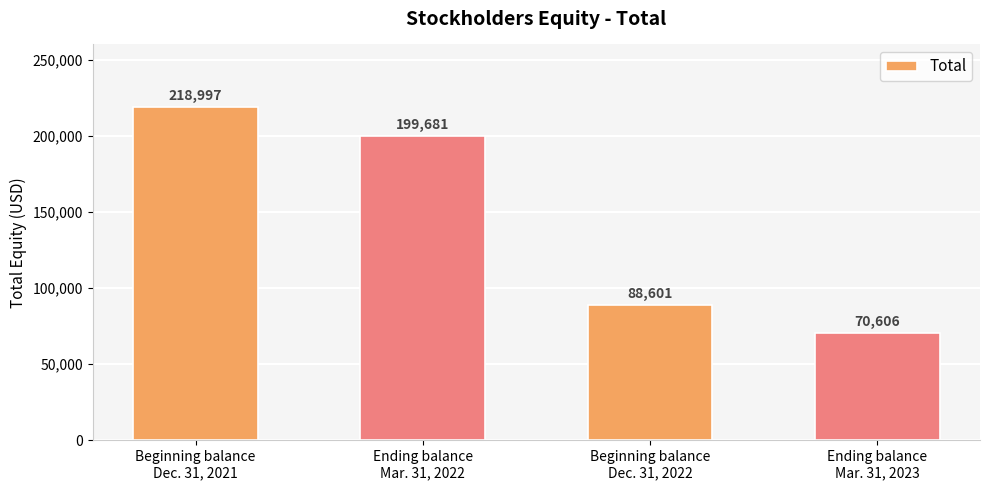

Reading left to right, transcribe all the data shown in this chart.

218997	199681	88601	70606